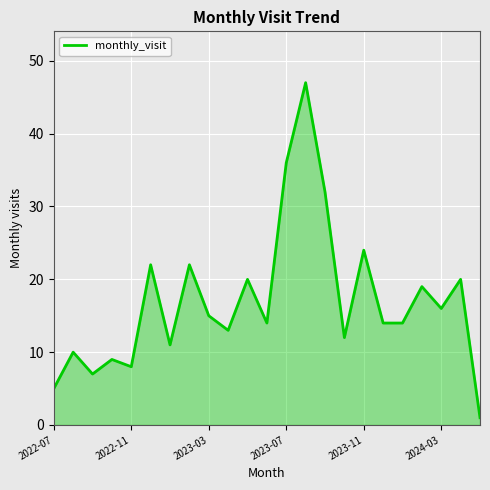

Reading right to left, list all the values displayed in this chart.

1	20	16	19	14	14	24	12	32	47	36	14	20	13	15	22	11	22	8	9	7	10	5